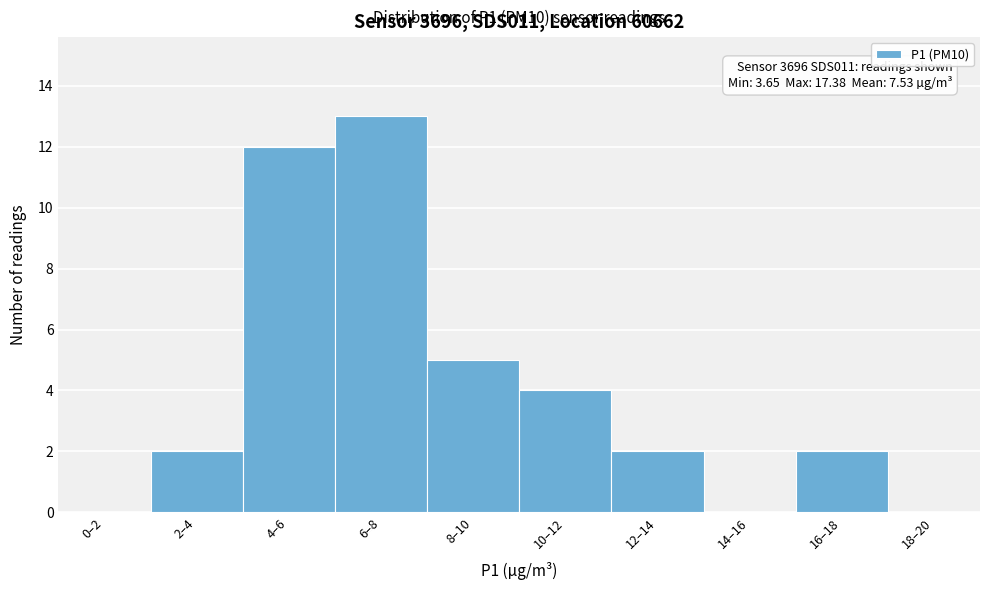

Reading left to right, extract all data points from this chart.

0–2=0	2–4=2	4–6=12	6–8=13	8–10=5	10–12=4	12–14=2	14–16=0	16–18=2	18–20=0